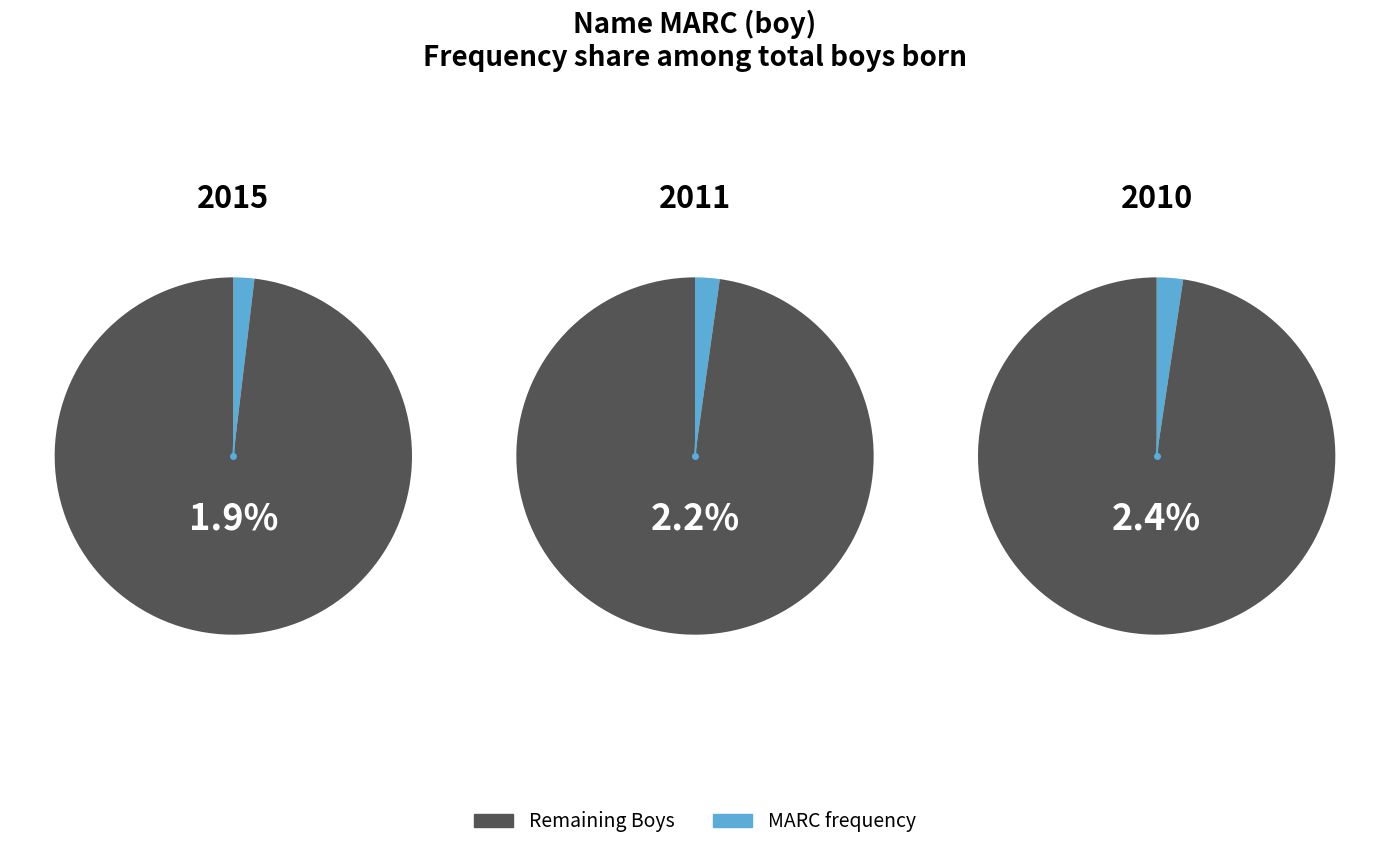

How many slices are in this pie chart?

2